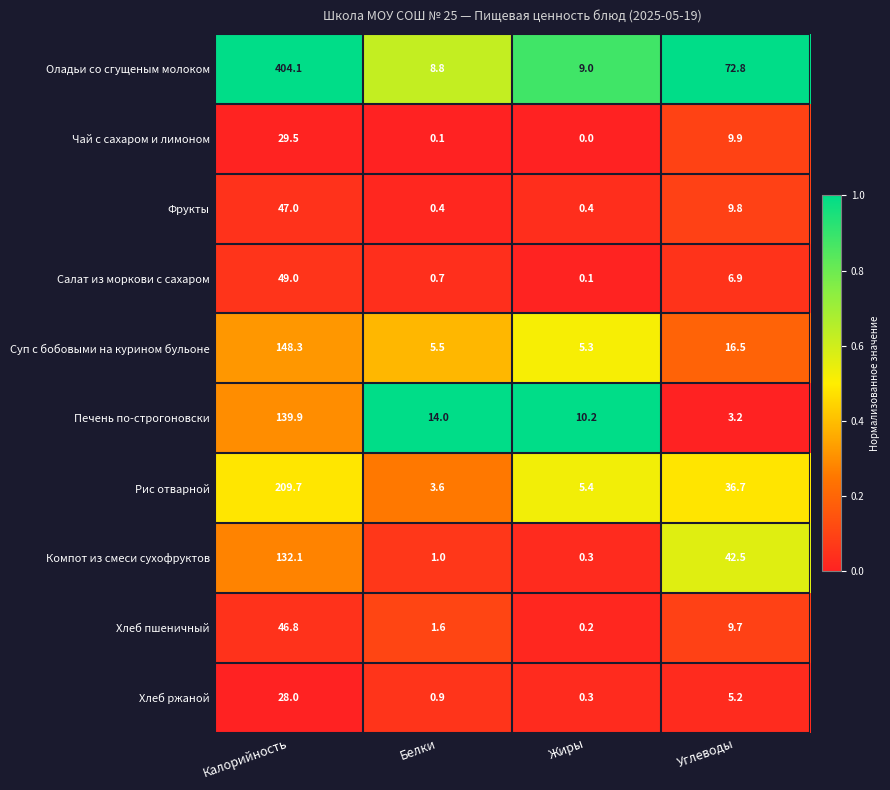

What is the greatest value displayed?

404.1